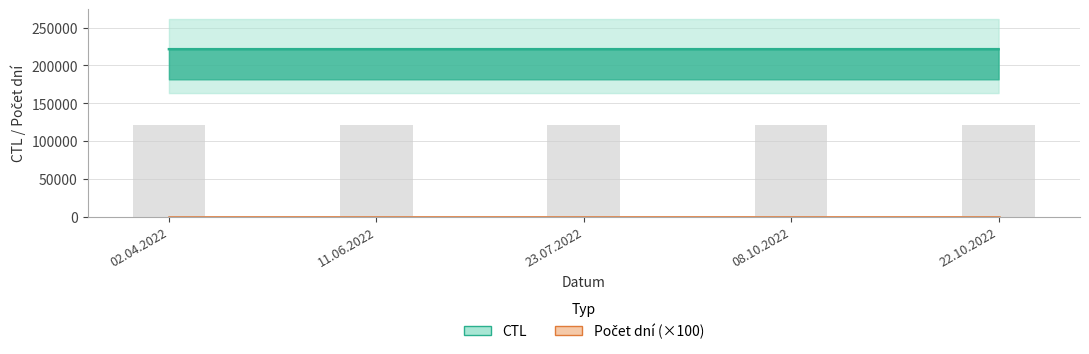

Is it true that the value at 08.10.2022 is 221406?

True